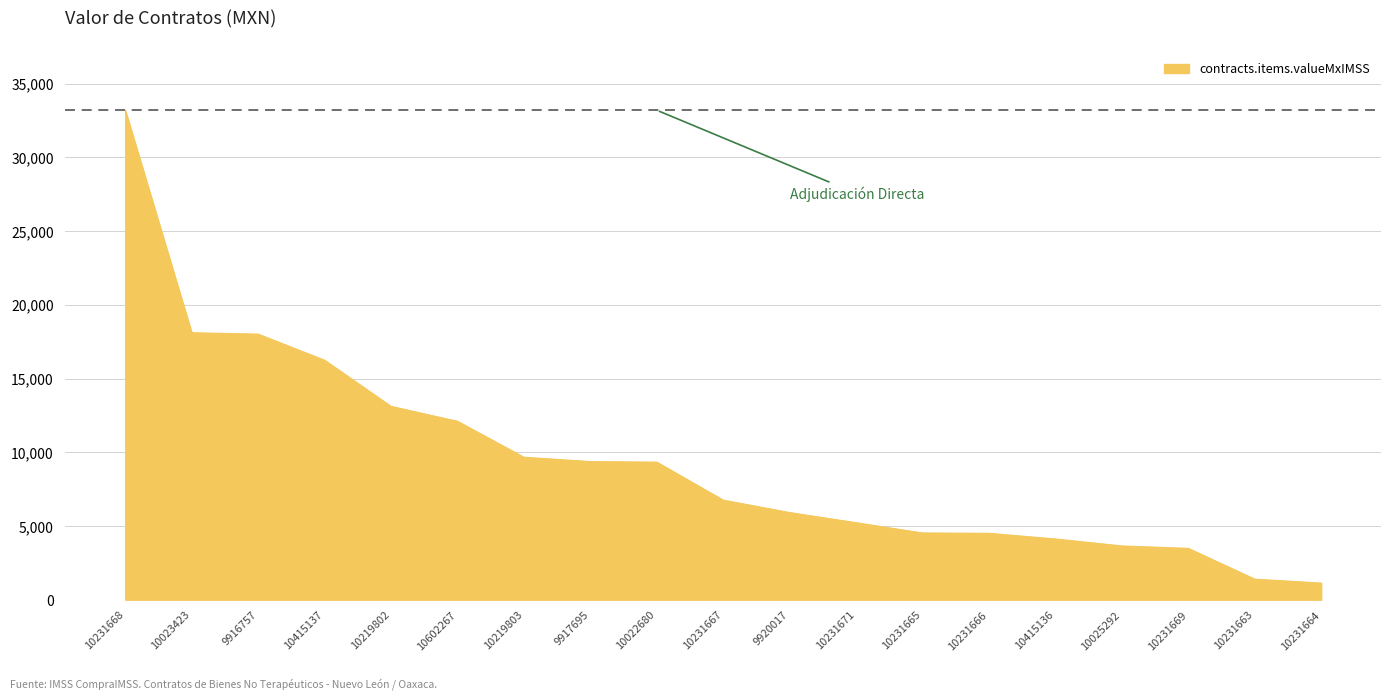

Read the value at 10602267.

12098.8